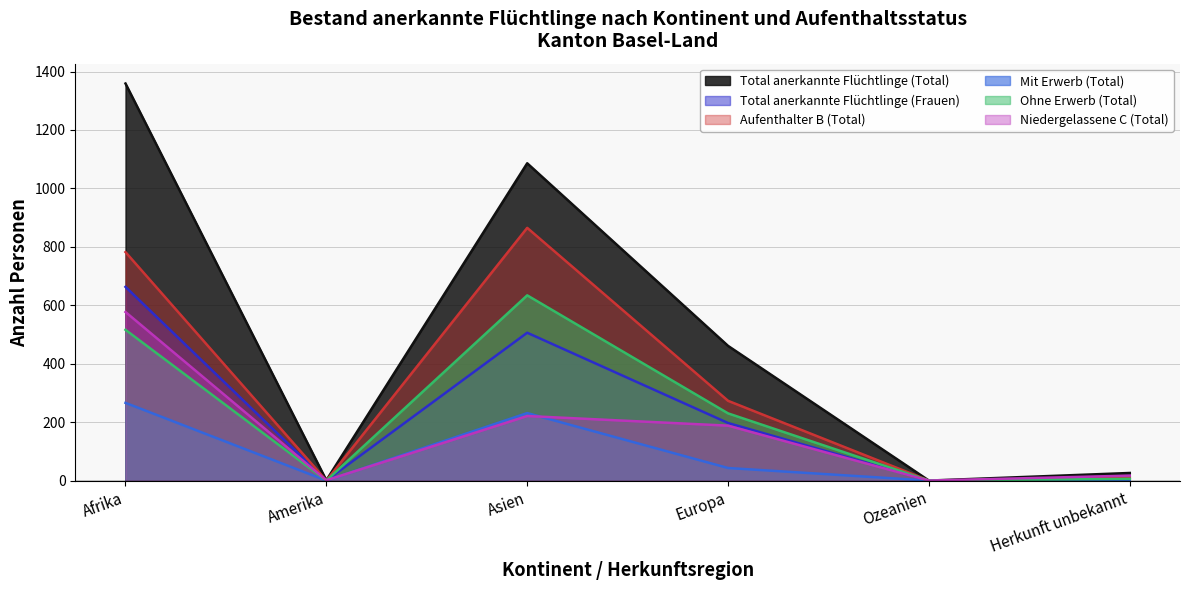

Reading left to right, list all the values displayed in this chart.

Total anerkannte Flüchtlinge (Total): 1359	1	1086	461	0	26
Total anerkannte Flüchtlinge (Frauen): 663	0	506	197	0	8
Aufenthalter B (Total): 782	0	865	273	0	9
Mit Erwerb (Total): 266	0	231	43	0	3
Ohne Erwerb (Total): 516	0	634	230	0	6
Niedergelassene C (Total): 577	1	221	188	0	17